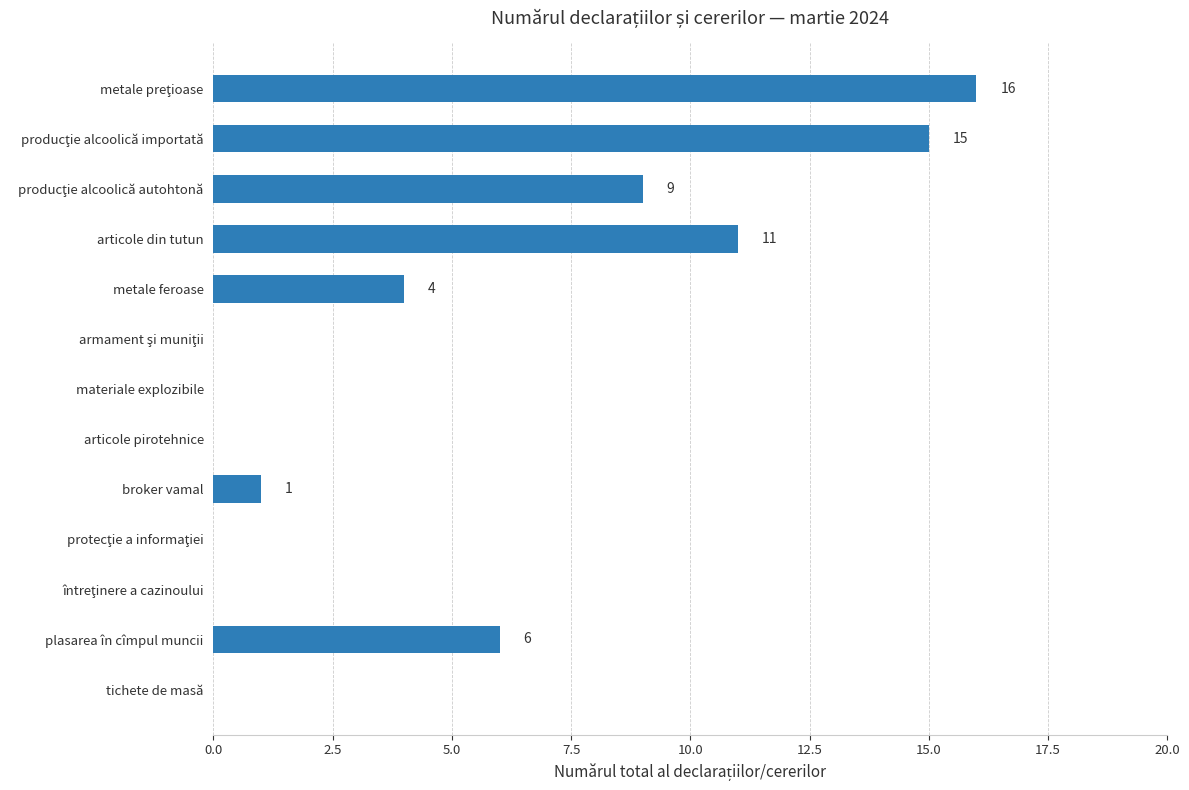

True or false: the data shows 8 at plasarea în cîmpul muncii.

False